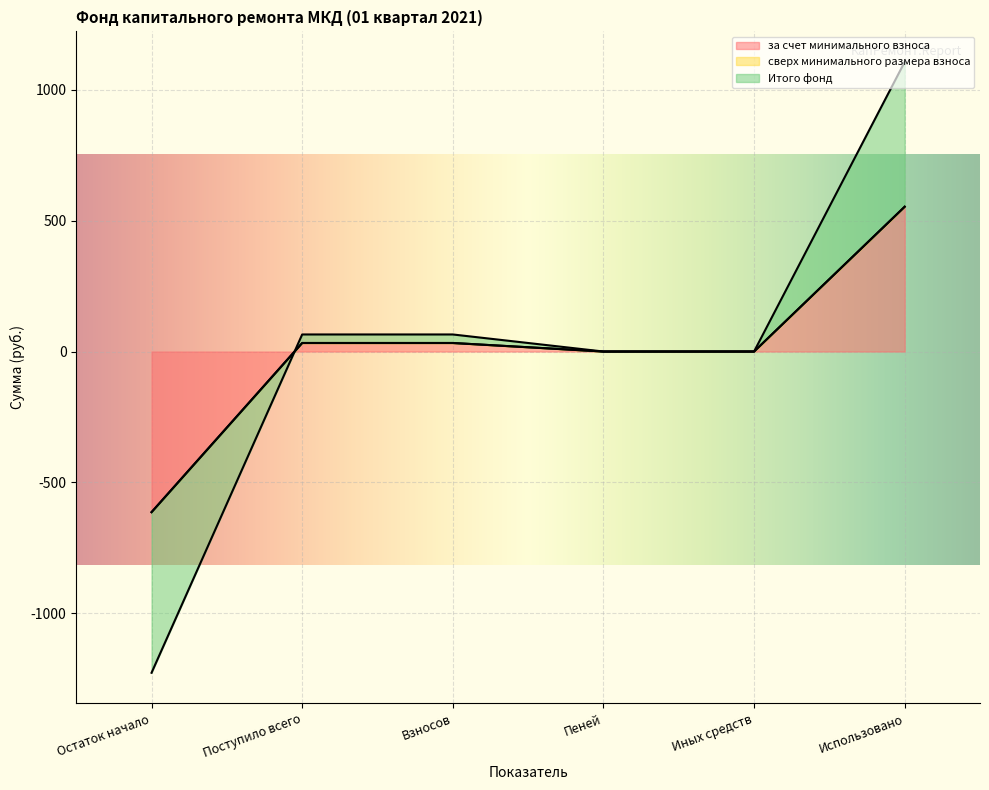

List the labels in order of за счет минимального взноса value, largest first.

Использовано, Поступило всего, Взносов, Пеней, Иных средств, Остаток начало